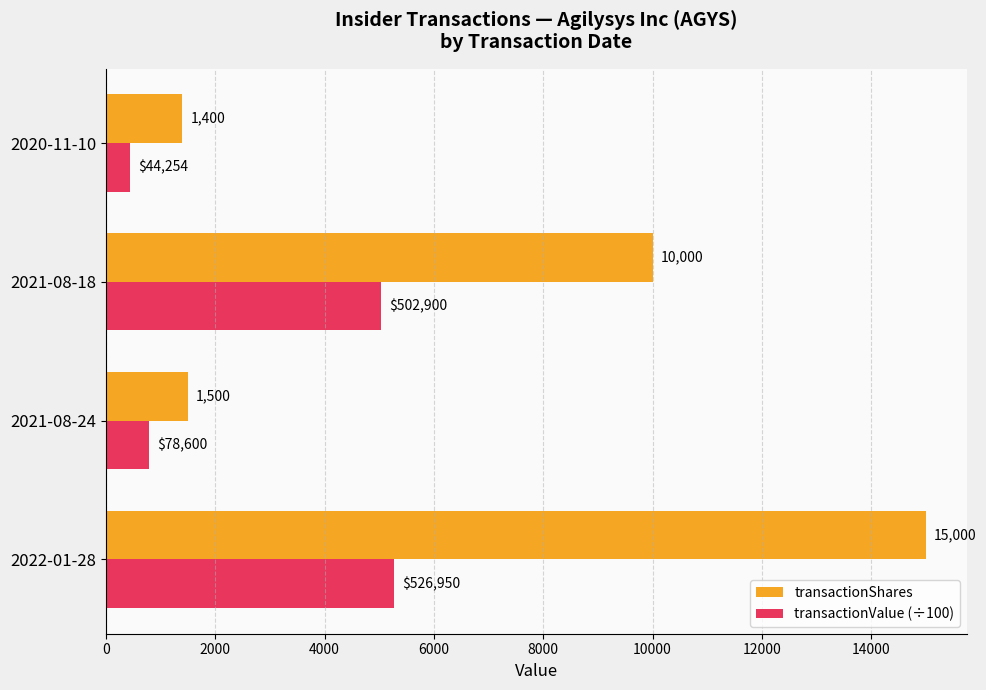

Where is transactionValue (÷100) nearest to the value 2856?

2021-08-24